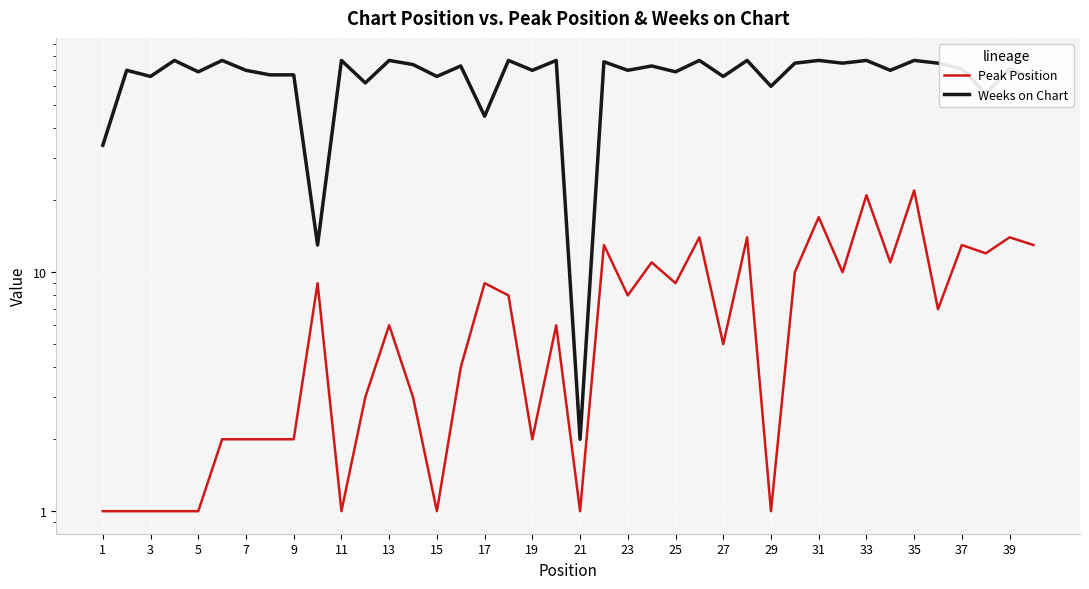

Where does the Weeks on Chart series first go above 71?

7